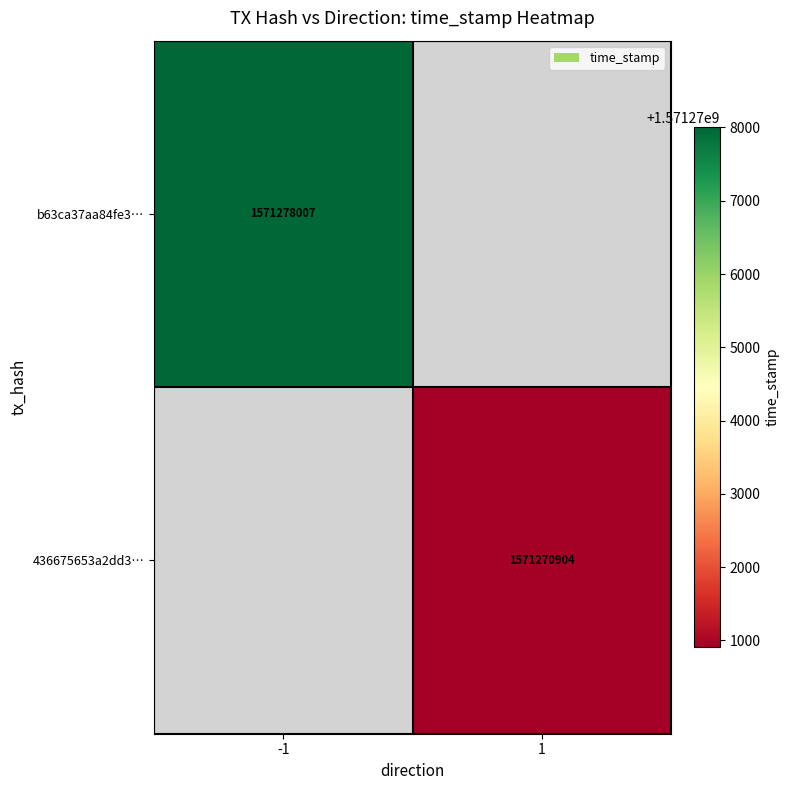

Is it true that b63ca37aa84fe3… equals 2159166804 at -1?

False